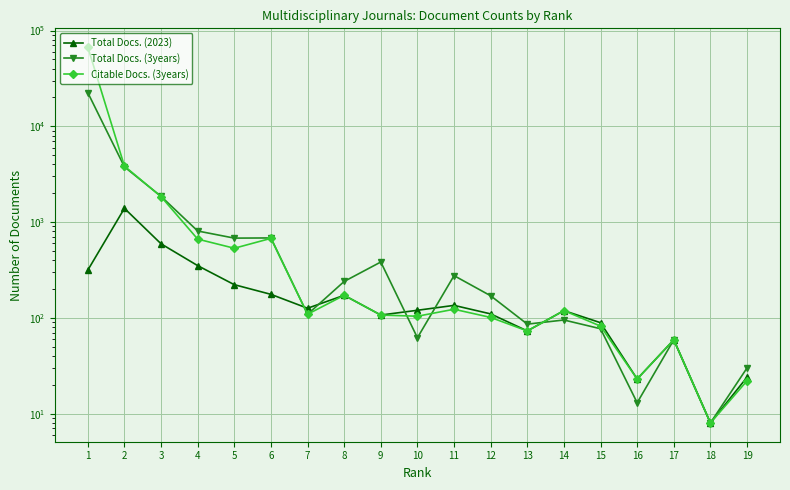

Is it true that Citable Docs. (3years) equals 169 at 11?

False